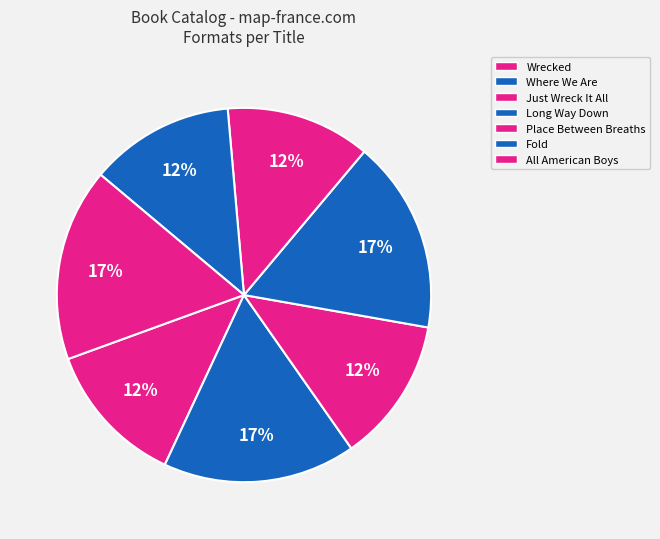

How many slices are in this pie chart?

7